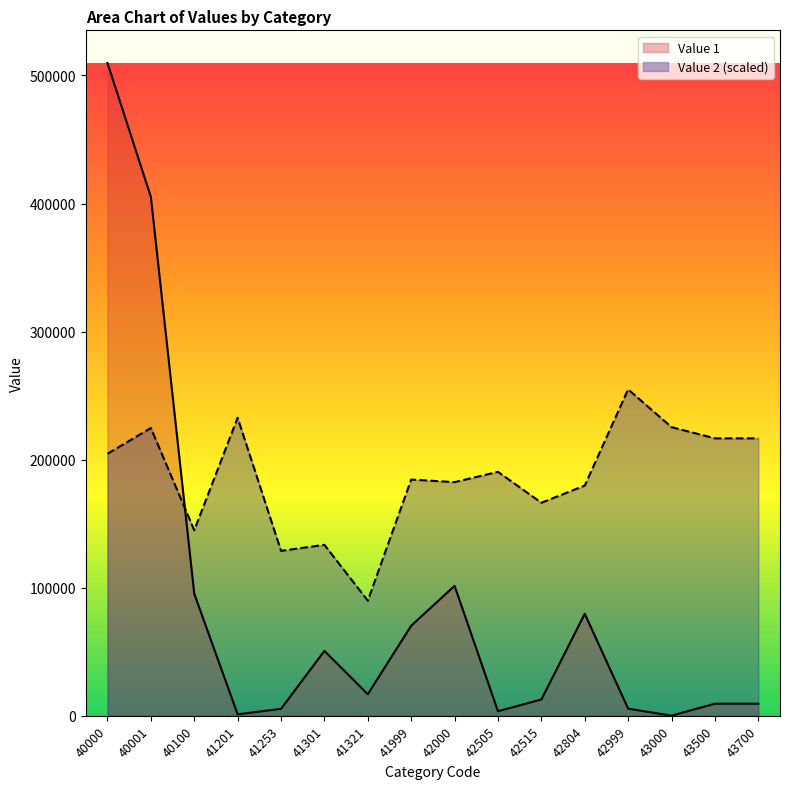

How many categories are shown in the chart?

16